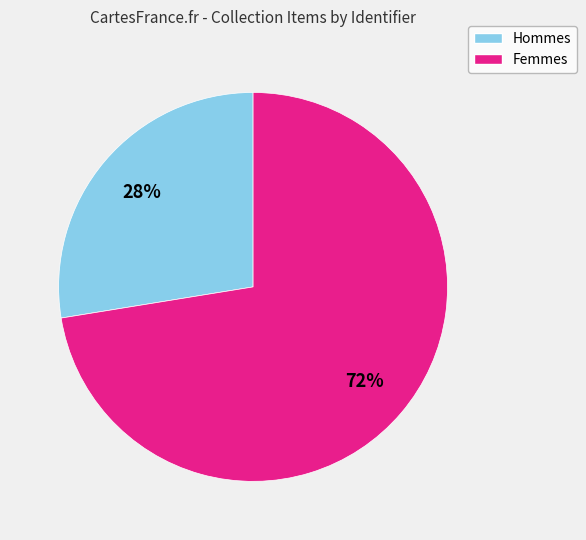

To the nearest percent, what is the average slice percentage?

50%